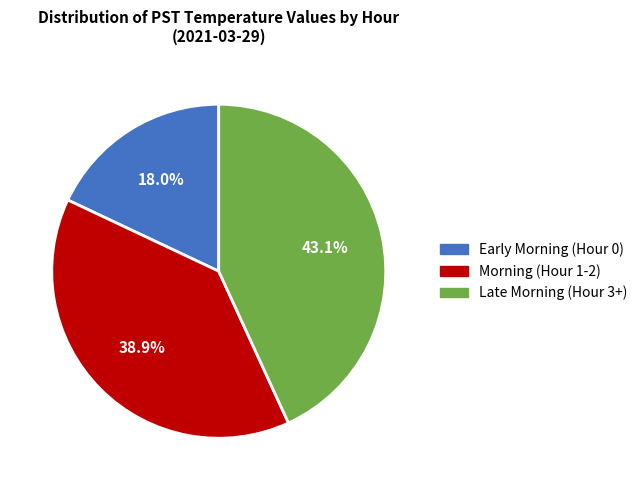

Count the number of slices in the pie.

3